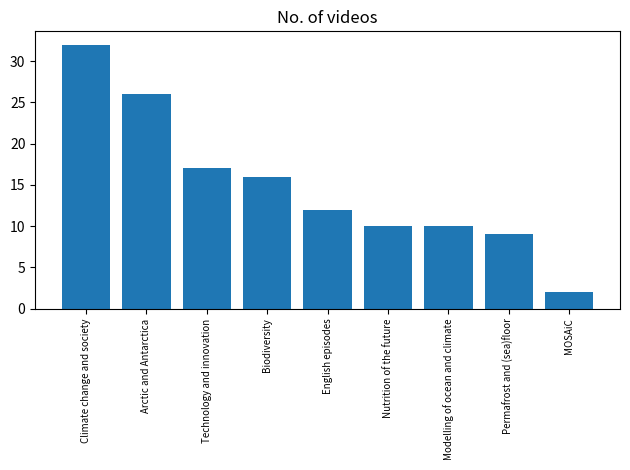

What is the difference between the second highest and minimum values?

24